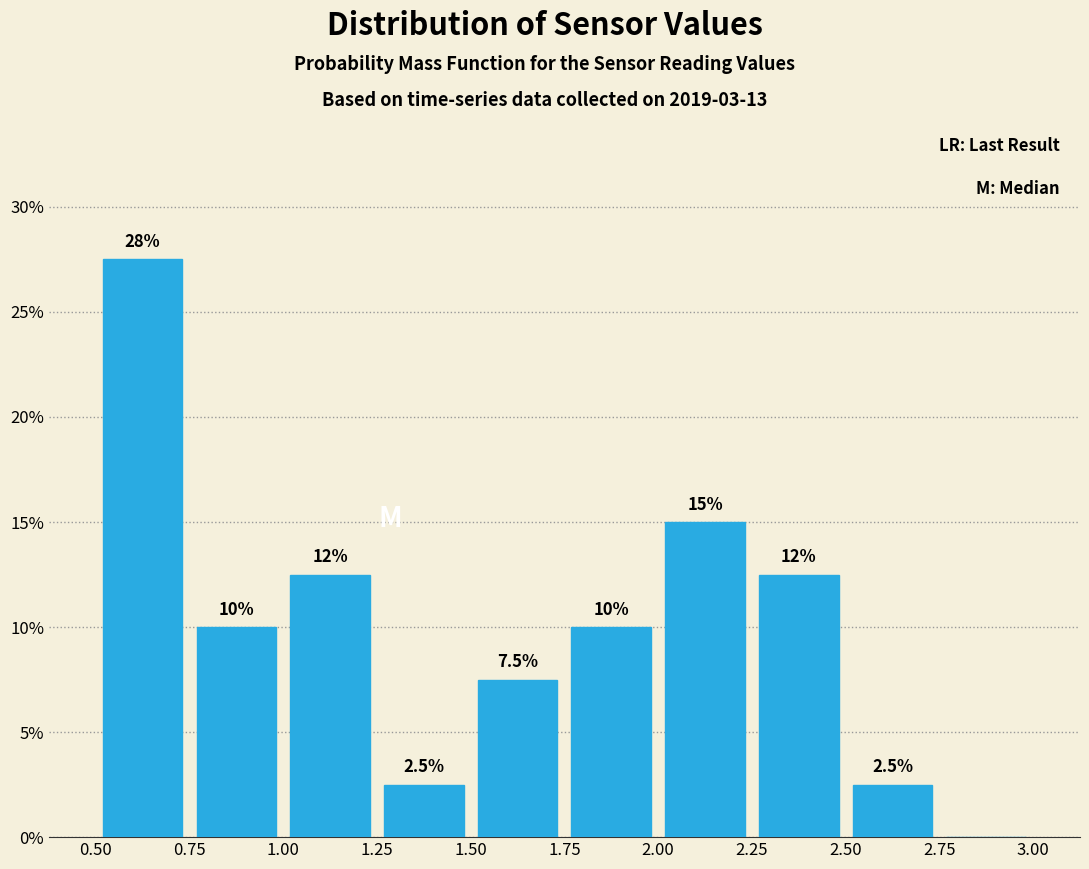

Over which range of the x-axis is the bar tallest?

0.50 to 0.75